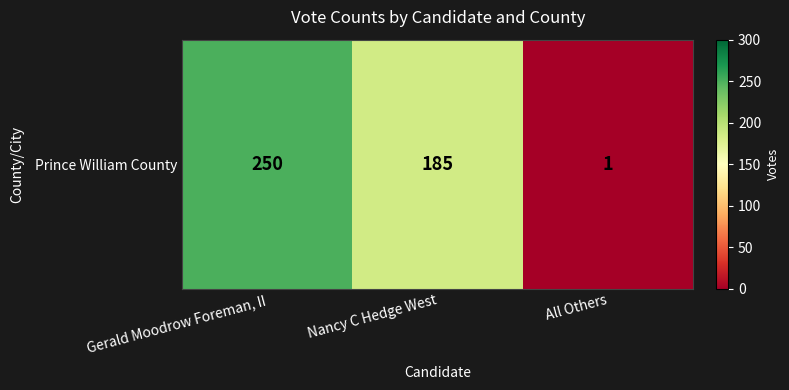

Which label corresponds to the smallest value in the chart?

All Others